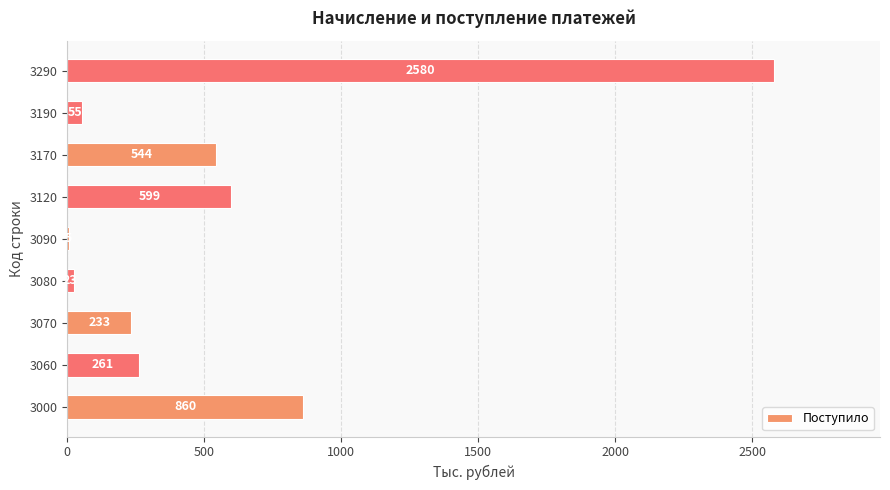

Between 3060 and 3290, which is larger?

3290